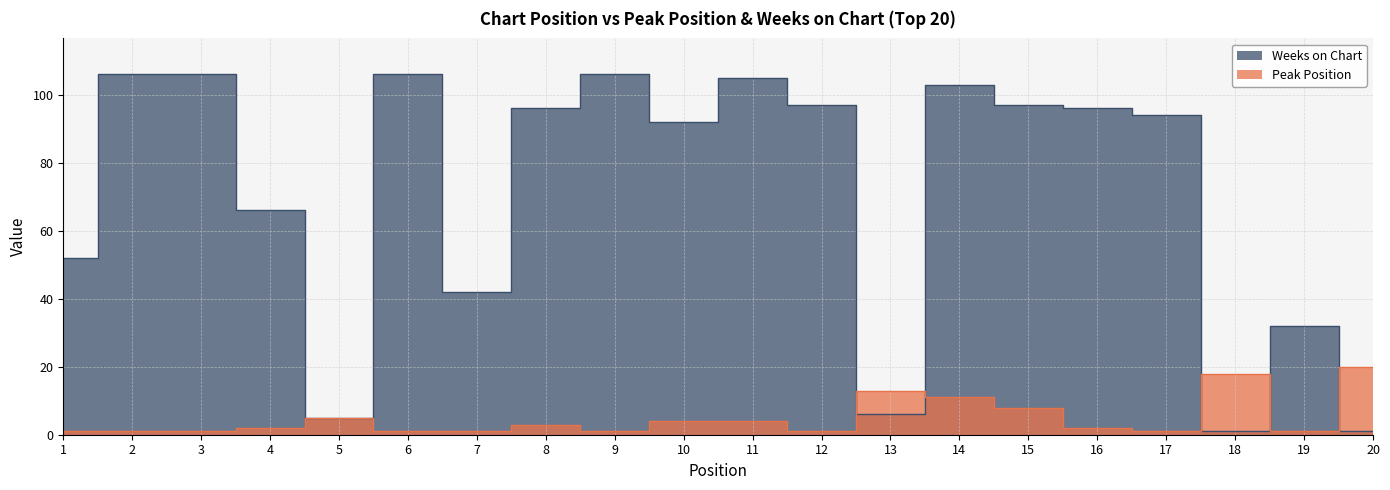

At which label does Weeks on Chart reach its minimum?

18